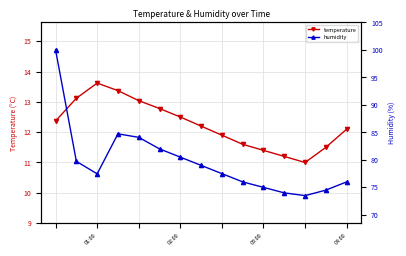

How many lines are shown in the chart?

2